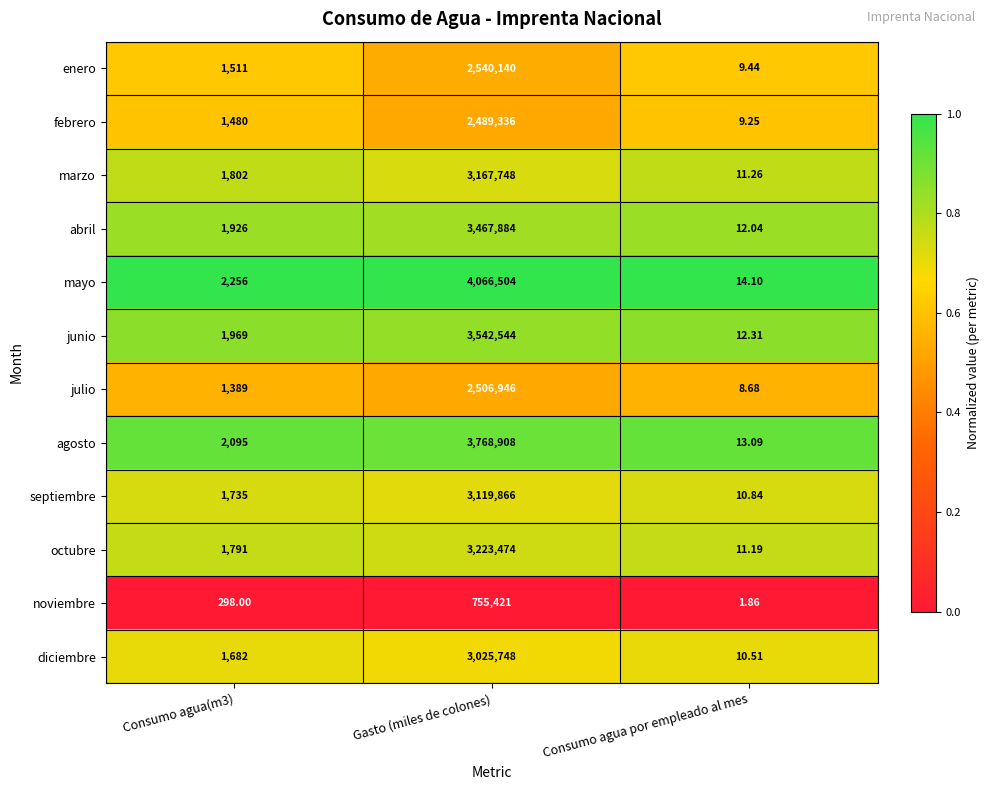

Which series has the widest spread of values?

mayo